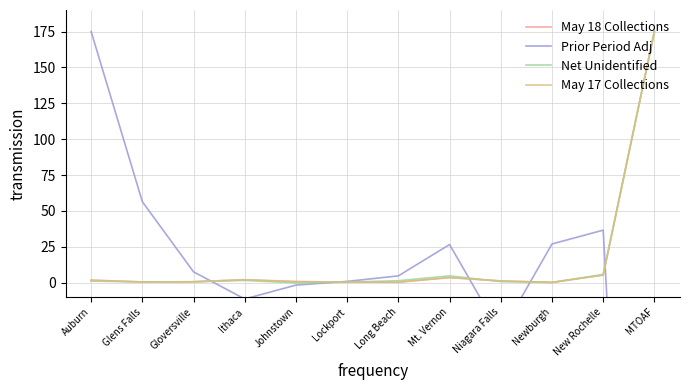

Which series has the widest spread of values?

Prior Period Adj